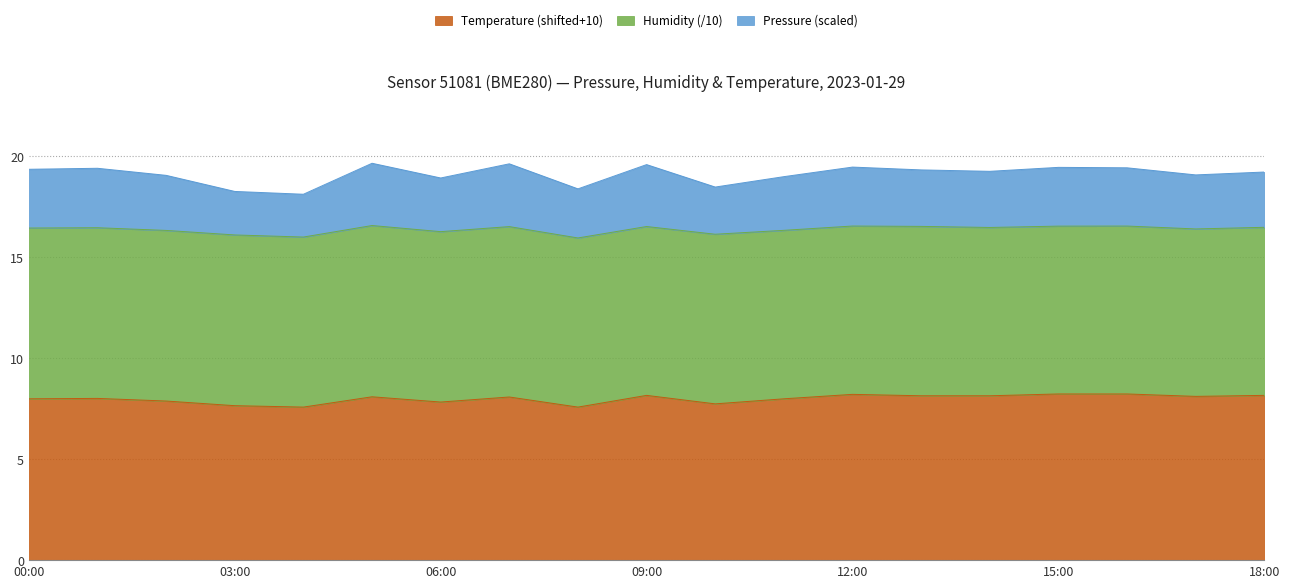

What is the minimum value shown in the chart?

7.6